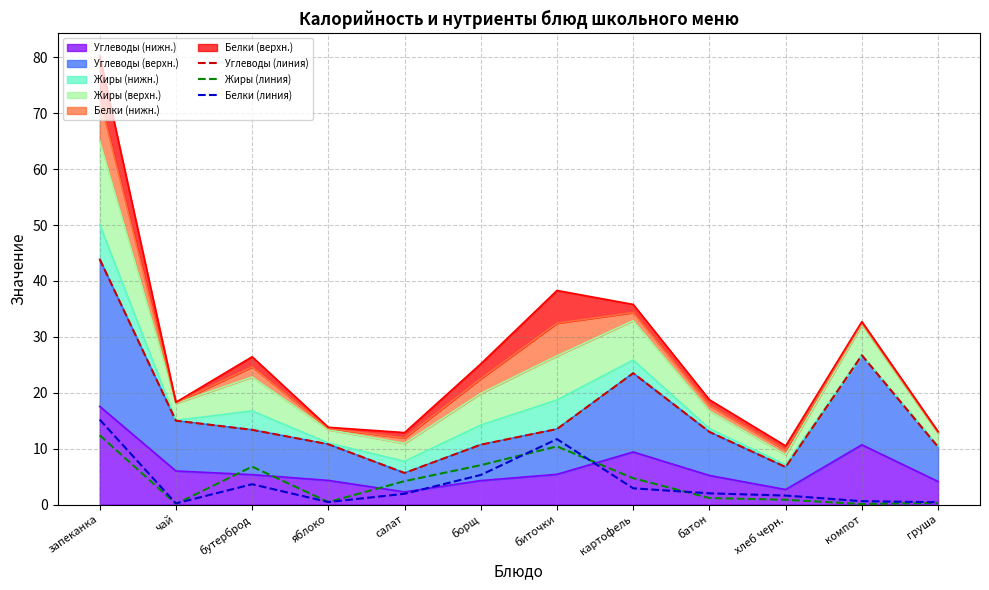

How many data points in Углеводы (линия) are less than 13?

6